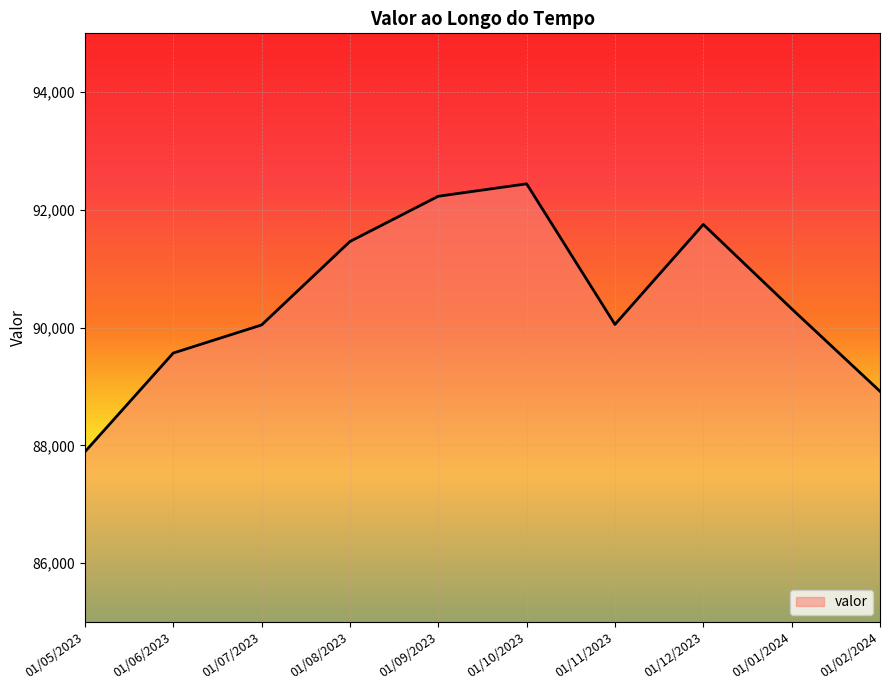

The value at 01/09/2023 is 92232. True or false?

True